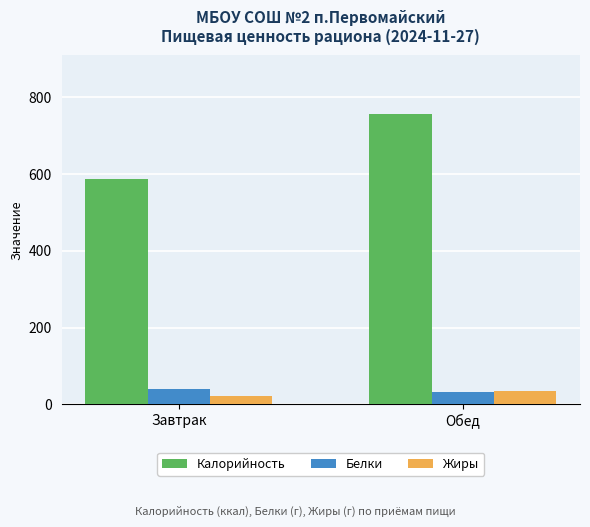

What is the minimum value for Жиры?

21.7